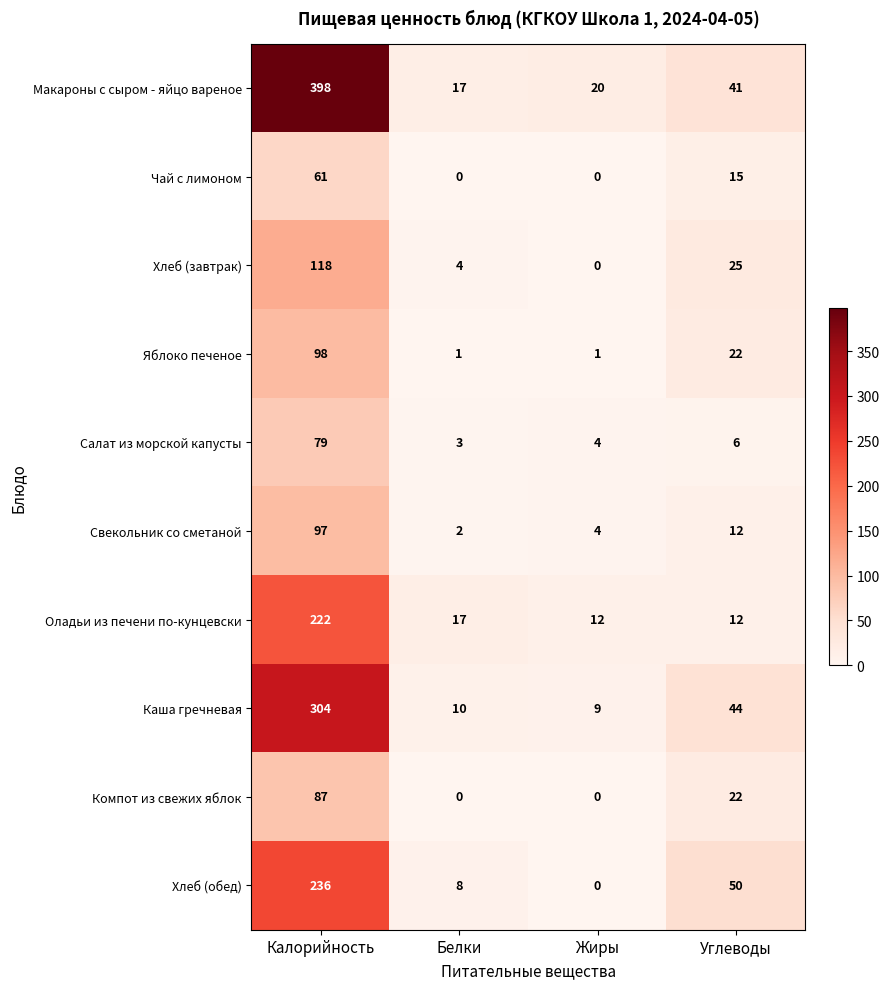

Rank the categories by Свекольник со сметаной value from highest to lowest.

Калорийность, Углеводы, Жиры, Белки